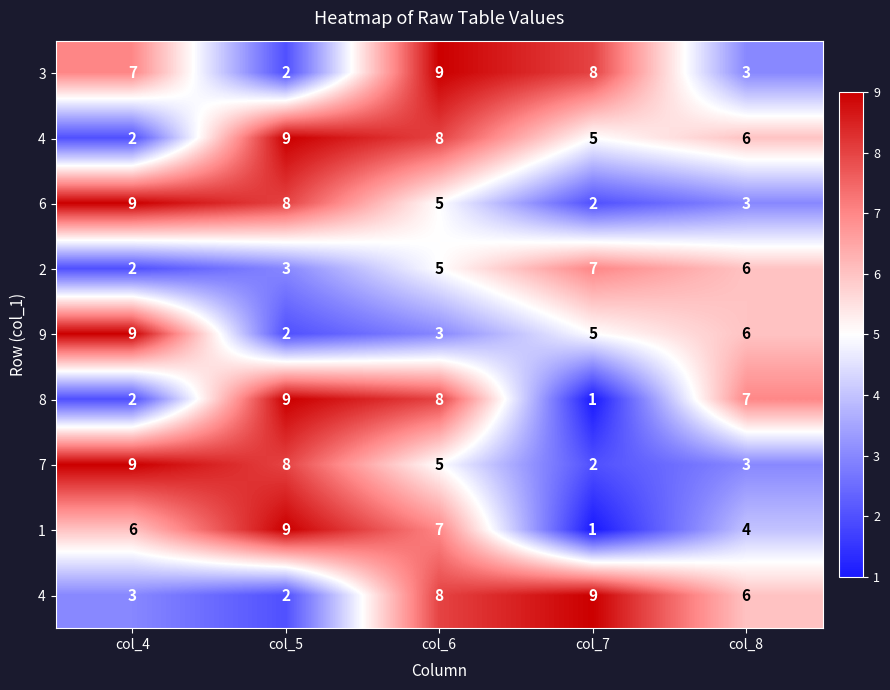

Which label corresponds to the smallest value in the chart?

col_7